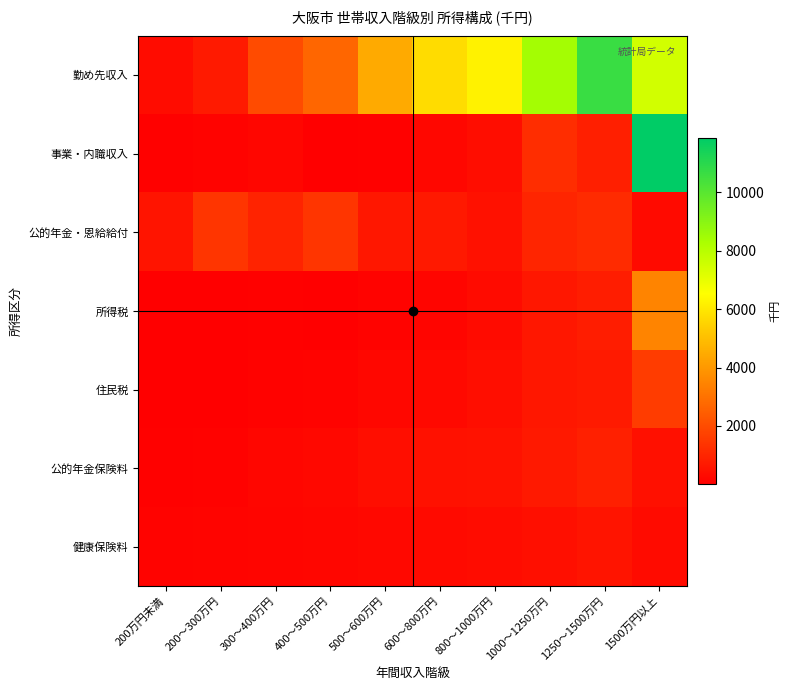

Reading right to left, what are all the values shown in this chart?

勤め先収入: 1500万円以上=7472	1250～1500万円=10661	1000～1250万円=8421	800～1000万円=6249	600～800万円=5718	500～600万円=4466	400～500万円=2712	300～400万円=1974	200～300万円=705	200万円未満=346
事業・内職収入: 1500万円以上=11868	1250～1500万円=823	1000～1250万円=1193	800～1000万円=364	600～800万円=196	500～600万円=51	400～500万円=35	300～400万円=174	200～300万円=108	200万円未満=69
公的年金・恩給給付: 1500万円以上=304	1250～1500万円=1148	1000～1250万円=991	800～1000万円=486	600～800万円=678	500～600万円=637	400～500万円=1394	300～400万円=952	200～300万円=1412	200万円未満=544
所得税: 1500万円以上=3466	1250～1500万円=789	1000～1250万円=632	800～1000万円=324	600～800万円=156	500～600万円=99	400～500万円=48	300～400万円=51	200～300万円=18	200万円未満=3
住民税: 1500万円以上=1584	1250～1500万円=712	1000～1250万円=607	800～1000万円=378	600～800万円=265	500～600万円=191	400～500万円=111	300～400万円=92	200～300万円=39	200万円未満=9
公的年金保険料: 1500万円以上=459	1250～1500万円=863	1000～1250万円=687	800～1000万円=507	600～800万円=475	500～600万円=382	400～500万円=252	300～400万円=173	200～300万円=86	200万円未満=56
健康保険料: 1500万円以上=322	1250～1500万円=541	1000～1250万円=432	800～1000万円=330	600～800万円=299	500～600万円=246	400～500万円=183	300～400万円=162	200～300万円=136	200万円未満=107